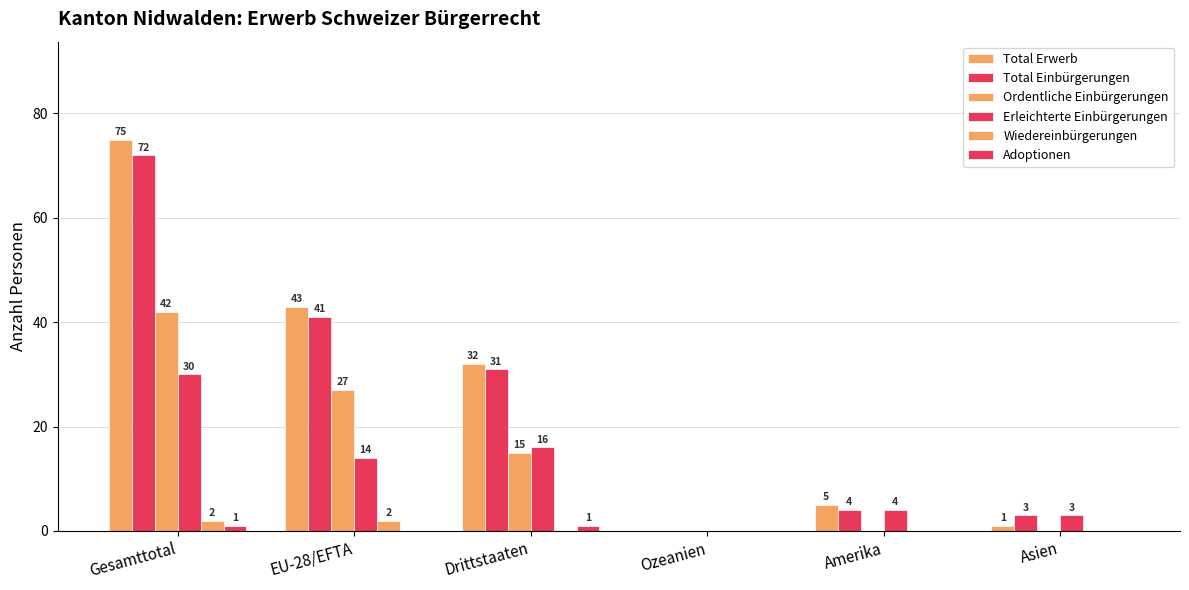

Rank the series by their maximum value, from lowest to highest.

Adoptionen, Wiedereinbürgerungen, Erleichterte Einbürgerungen, Ordentliche Einbürgerungen, Total Einbürgerungen, Total Erwerb